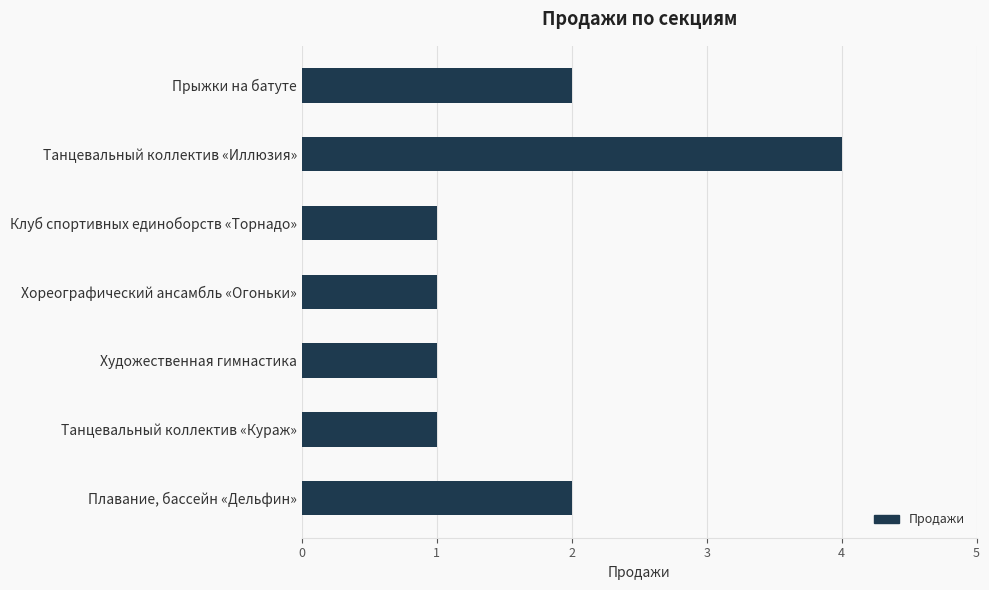

Between Танцевальный коллектив «Иллюзия» and Плавание, бассейн «Дельфин», which is larger?

Танцевальный коллектив «Иллюзия»